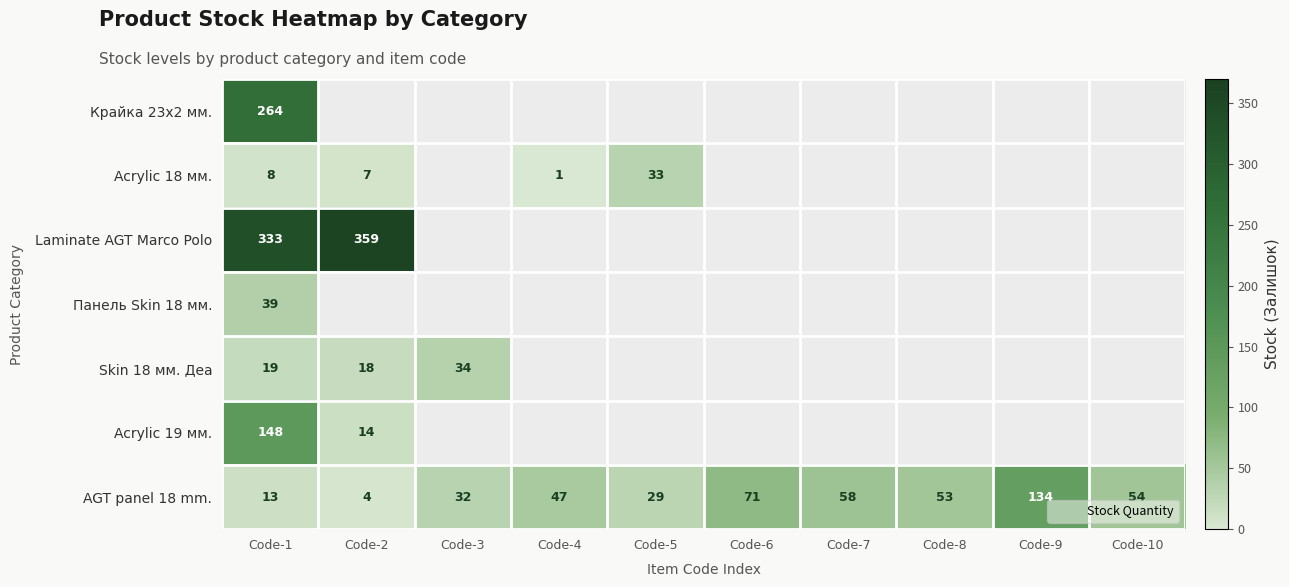

The AGT panel 18 mm. series shows 32.0 at Code-3. True or false?

True